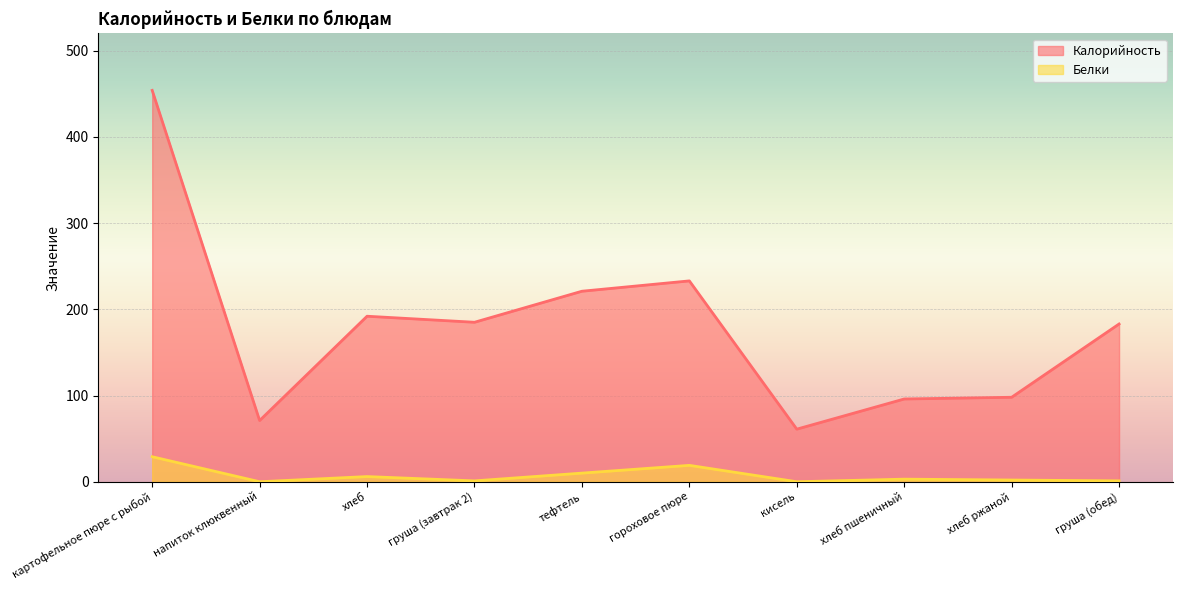

What is the maximum value for Белки?

29